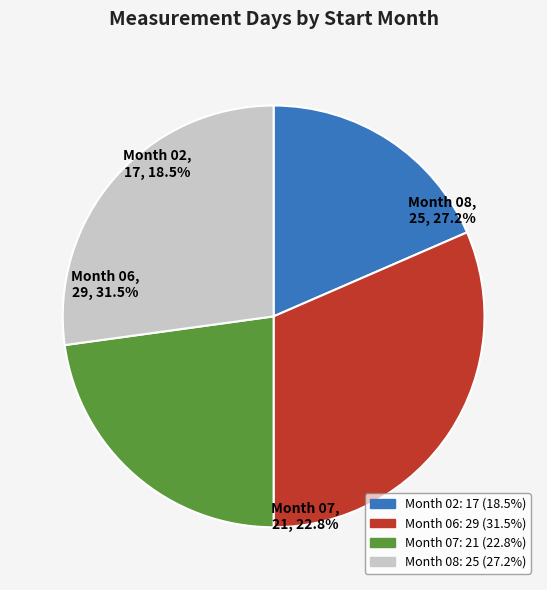

What percentage do 08 and 07 together represent?

50.0%